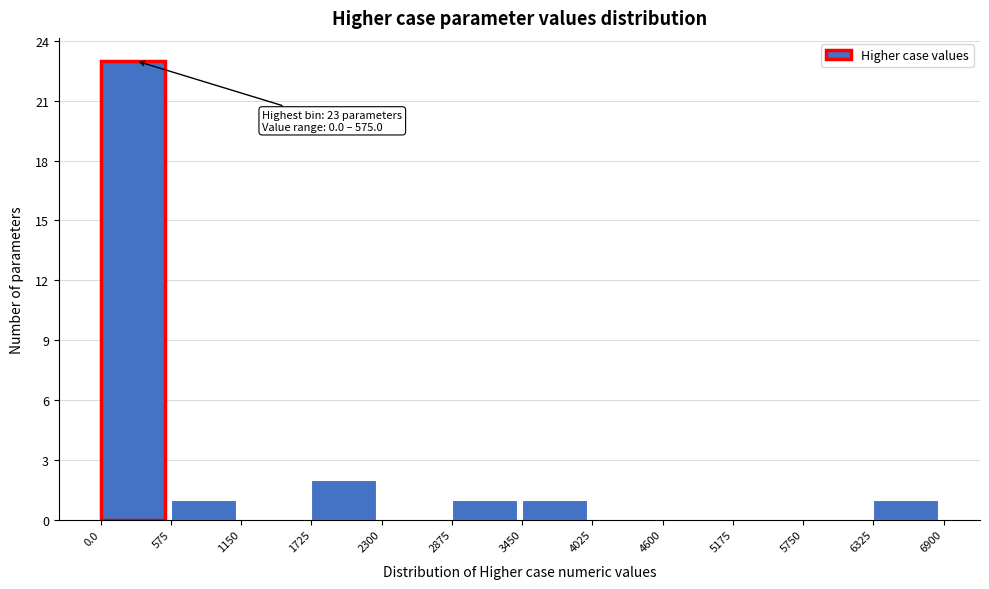

Which range on the x-axis has the tallest bar?

0.0 to 575